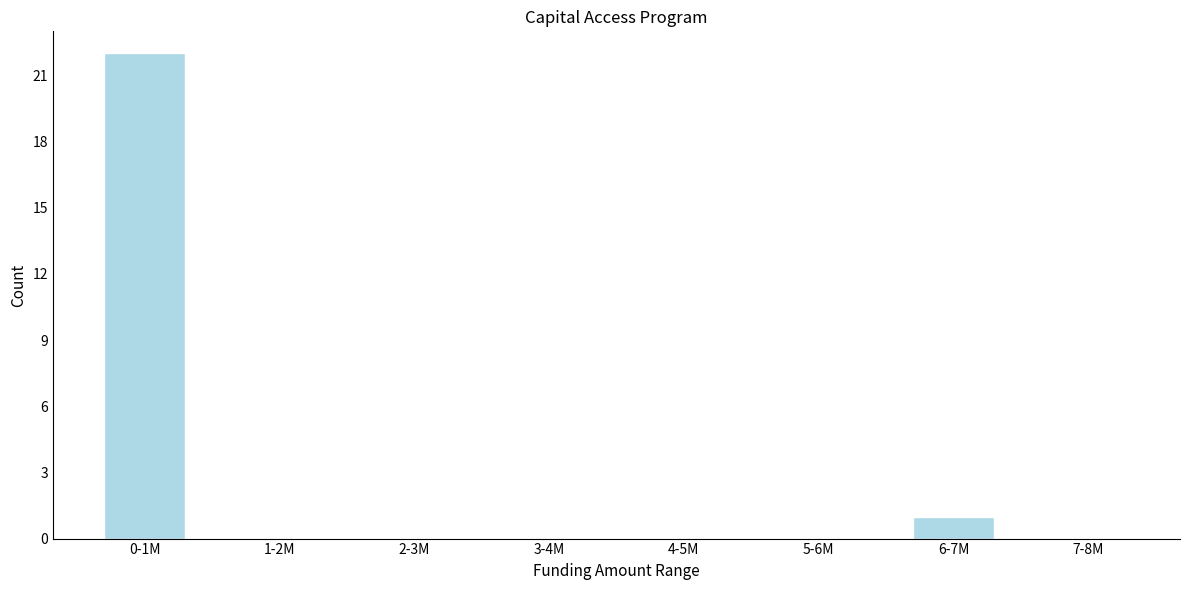

Reading right to left, list all the values displayed in this chart.

7-8M=0	6-7M=1	5-6M=0	4-5M=0	3-4M=0	2-3M=0	1-2M=0	0-1M=22